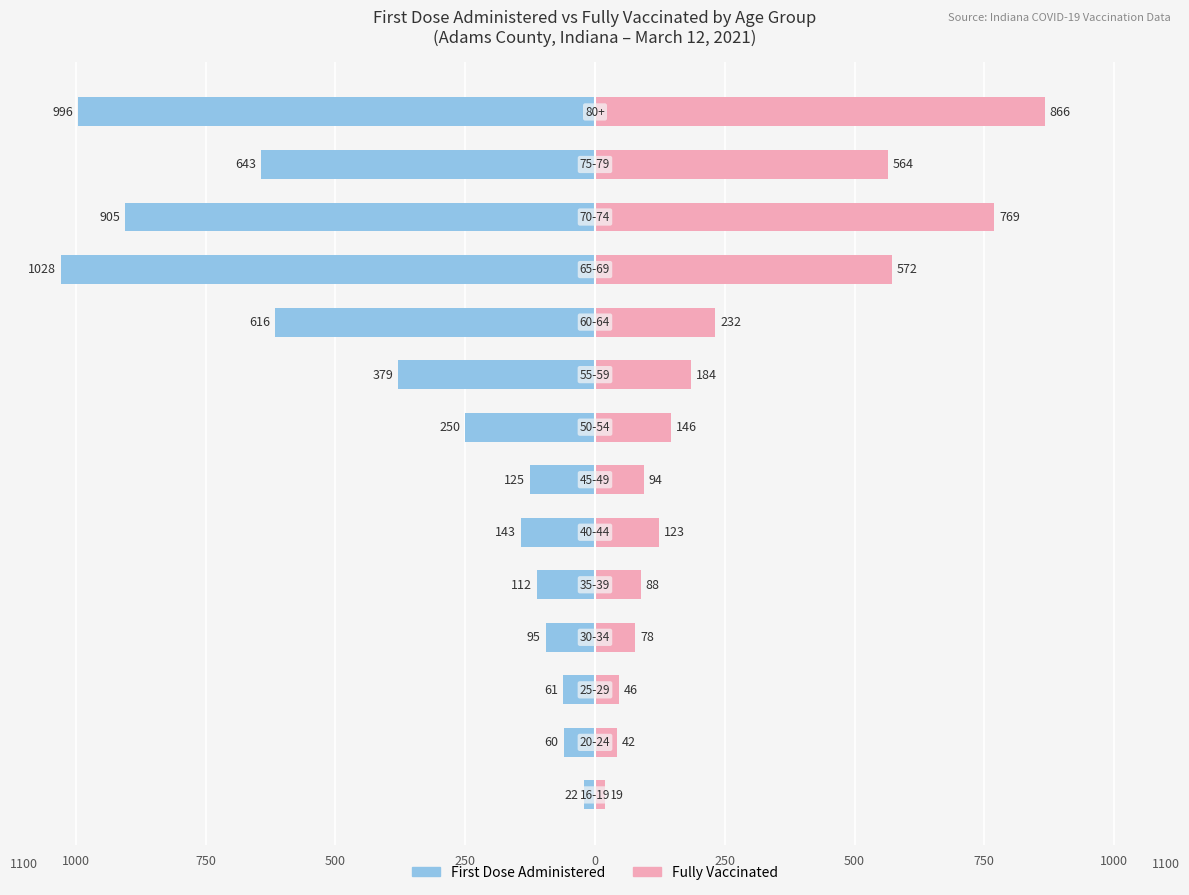

What is the minimum value for Fully Vaccinated?

19